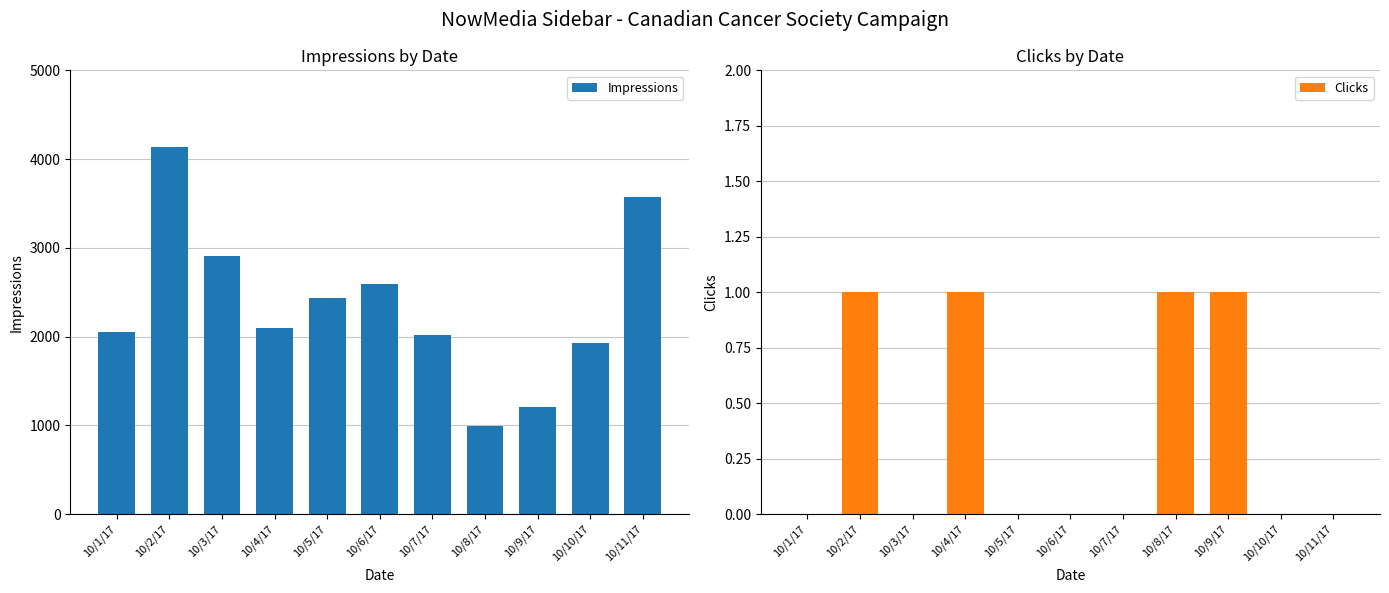

How many positive values does the Clicks series have?

4